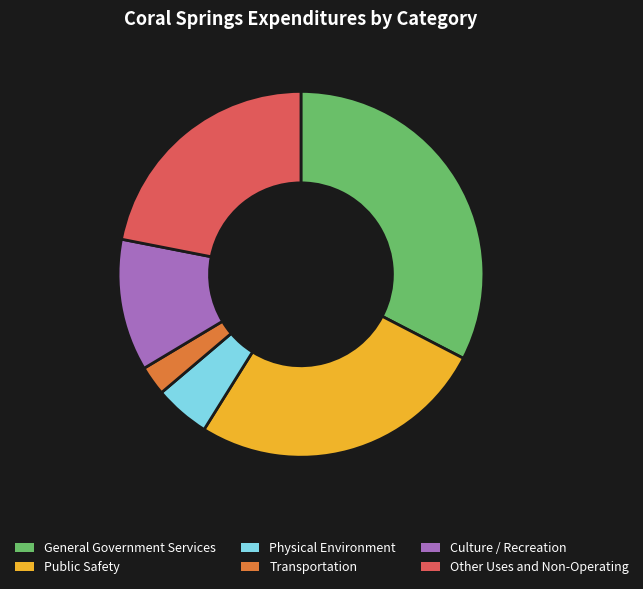

Does any single category account for the majority?

No